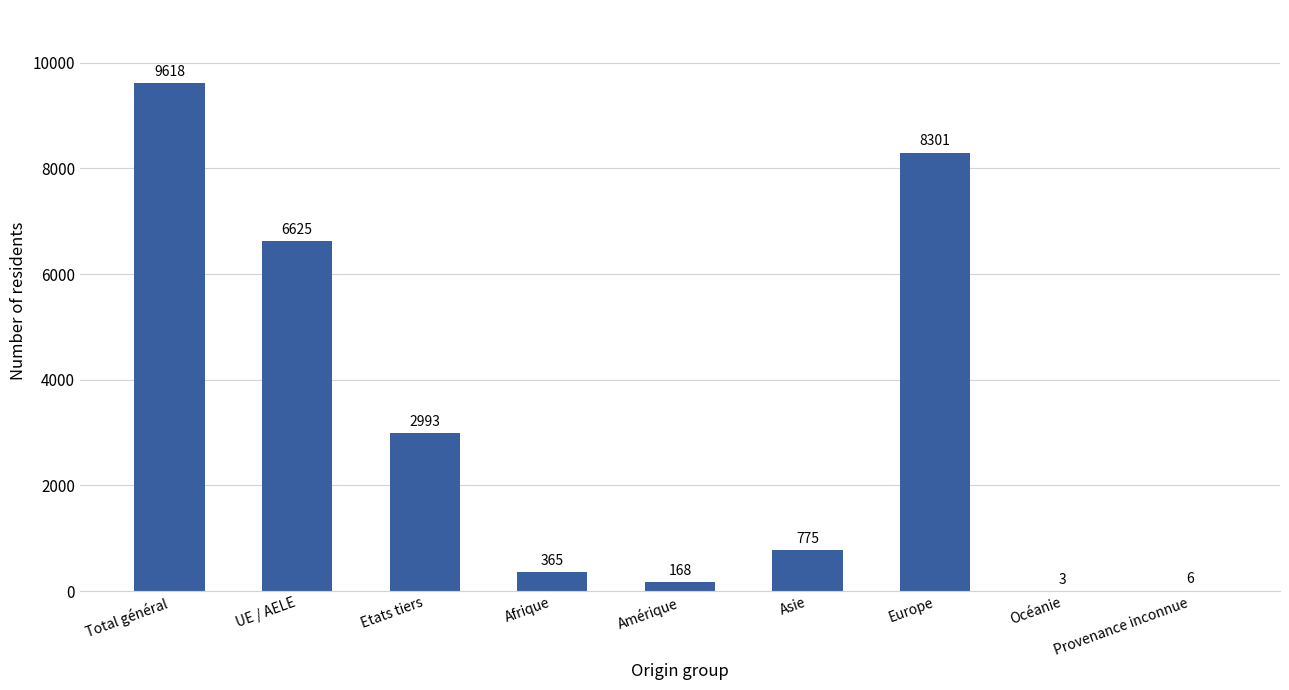

True or false: the data shows 365 at Afrique.

True